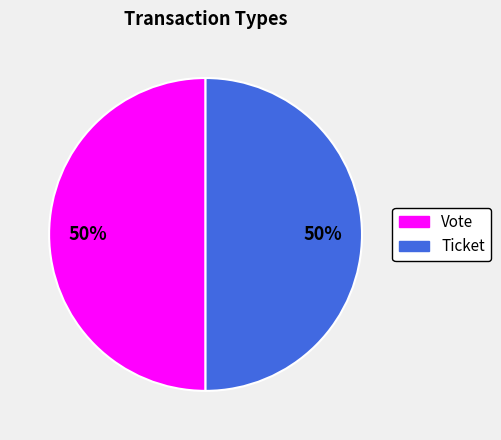

Count the number of slices in the pie.

2